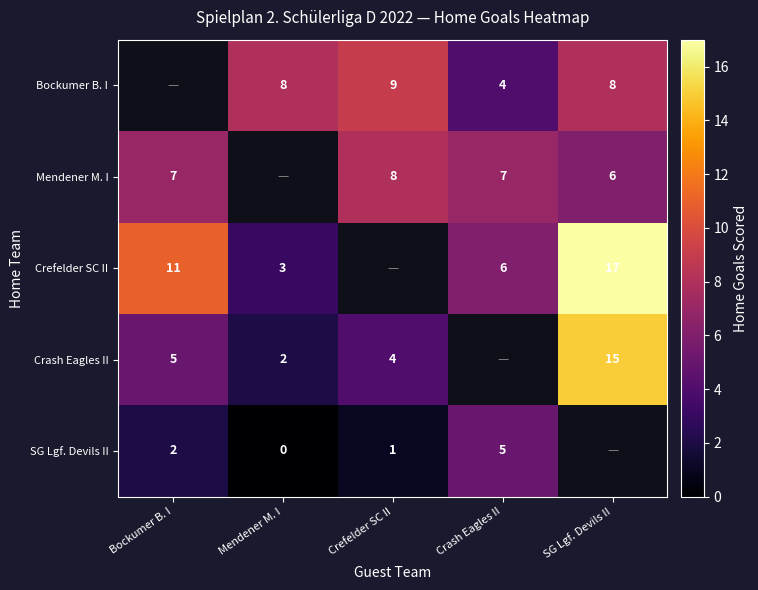

What is the difference between the Crefelder SC II values at Mendener M. I and Bockumer B. I?

8